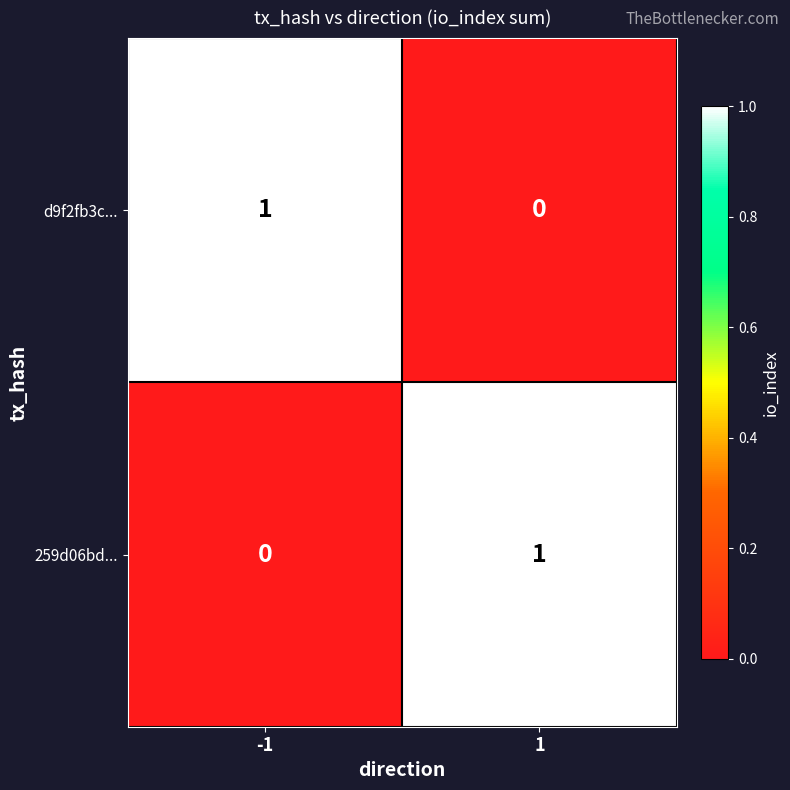

Is the value of d9f2fb3c... at 1 greater than the value of 259d06bd... at 1?

No